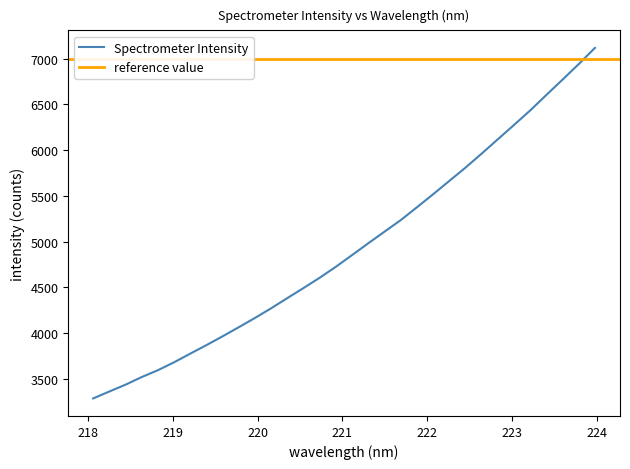

True or false: the data shows 4854.1 at 221.1174.

True